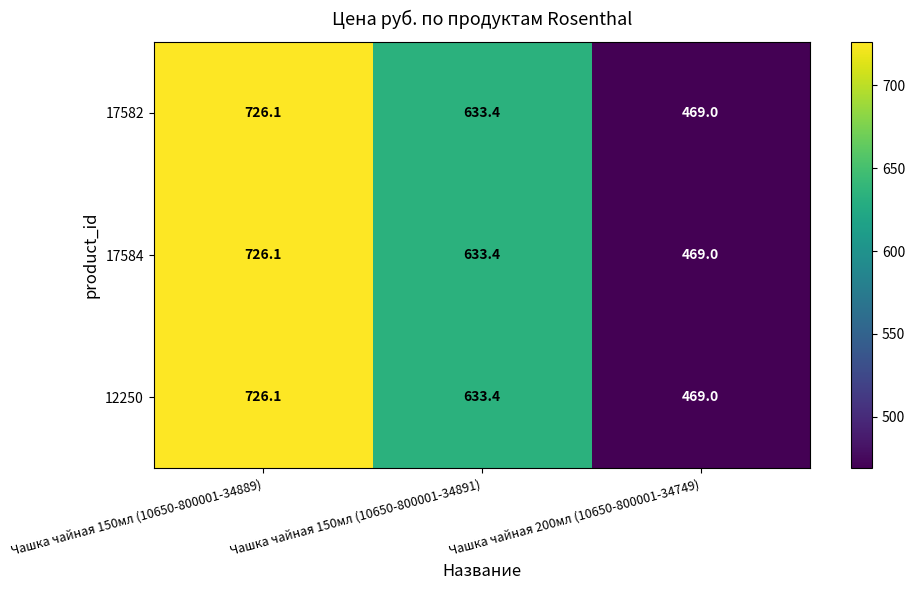

What is the difference between the maximum and minimum values in the 17584 series?

257.1